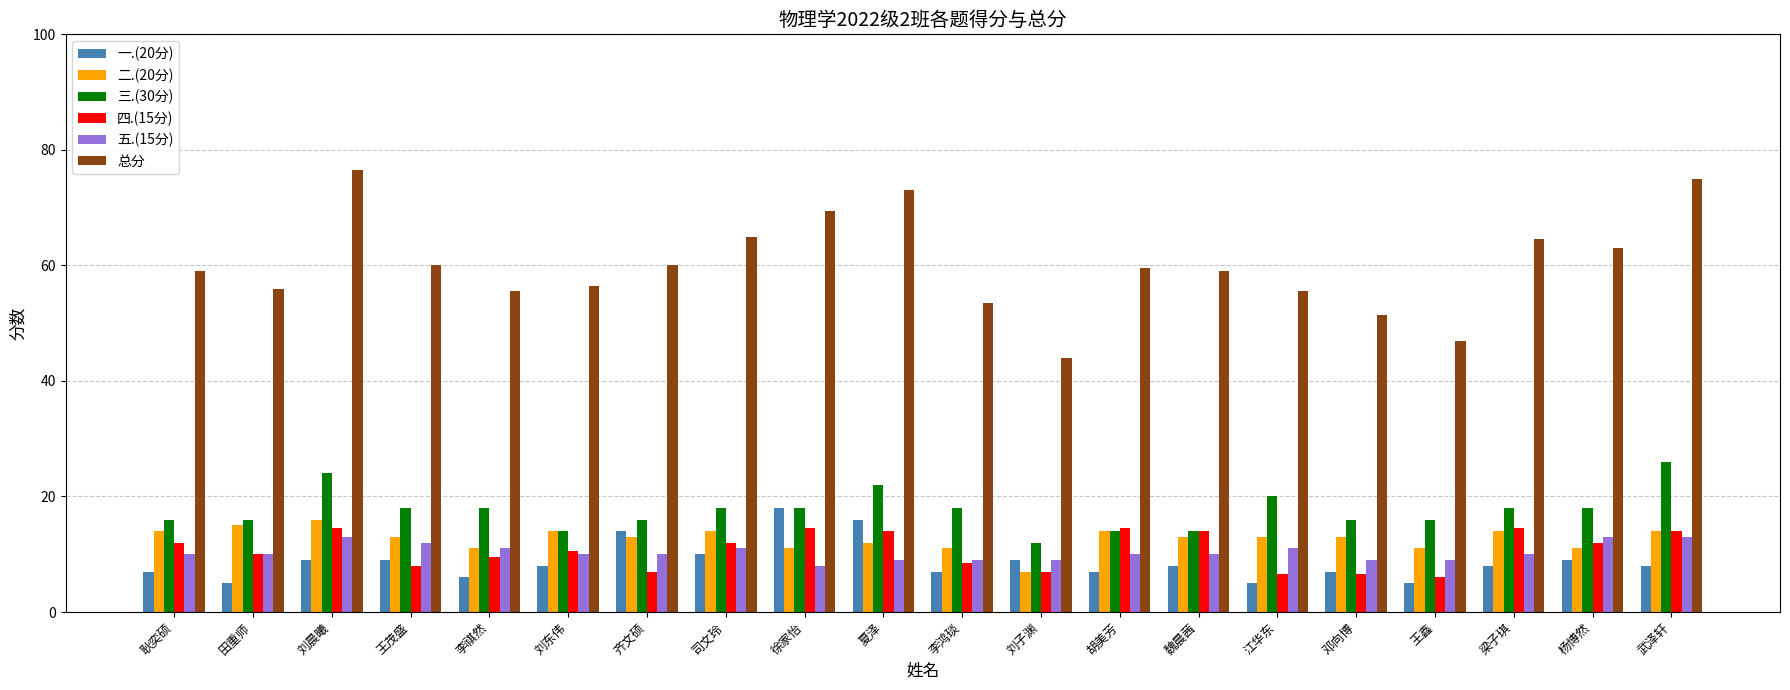

What is the minimum value shown in the chart?

5.0